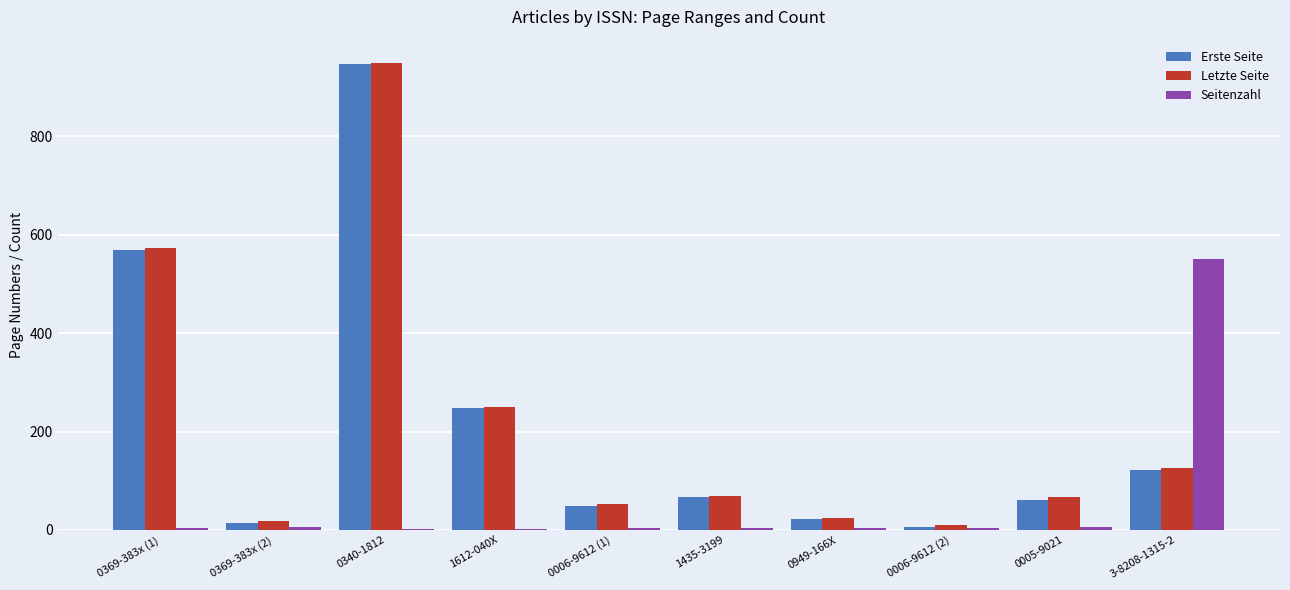

Are the bars horizontal?

No